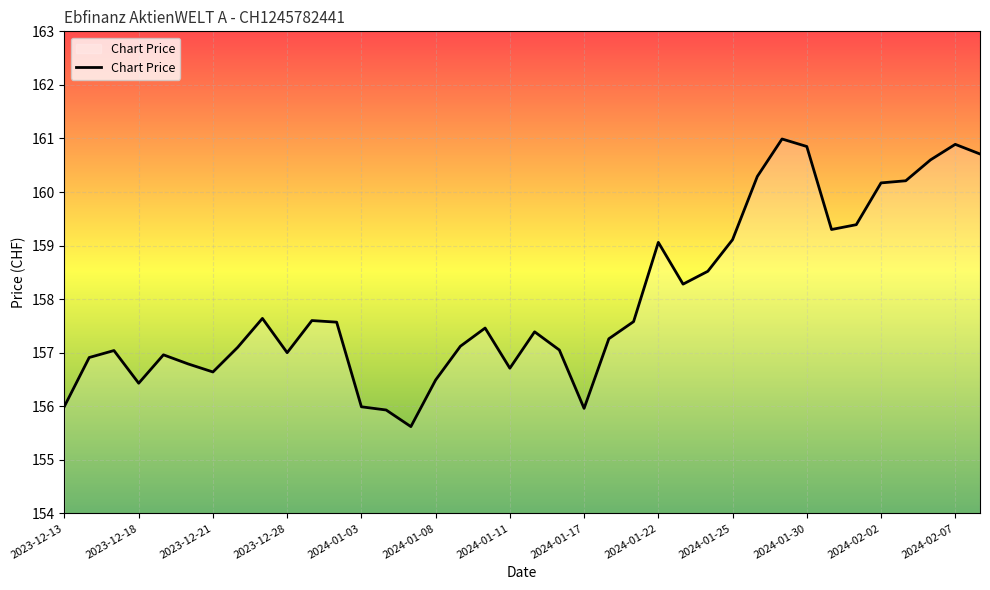

What is the greatest value displayed?

161.0